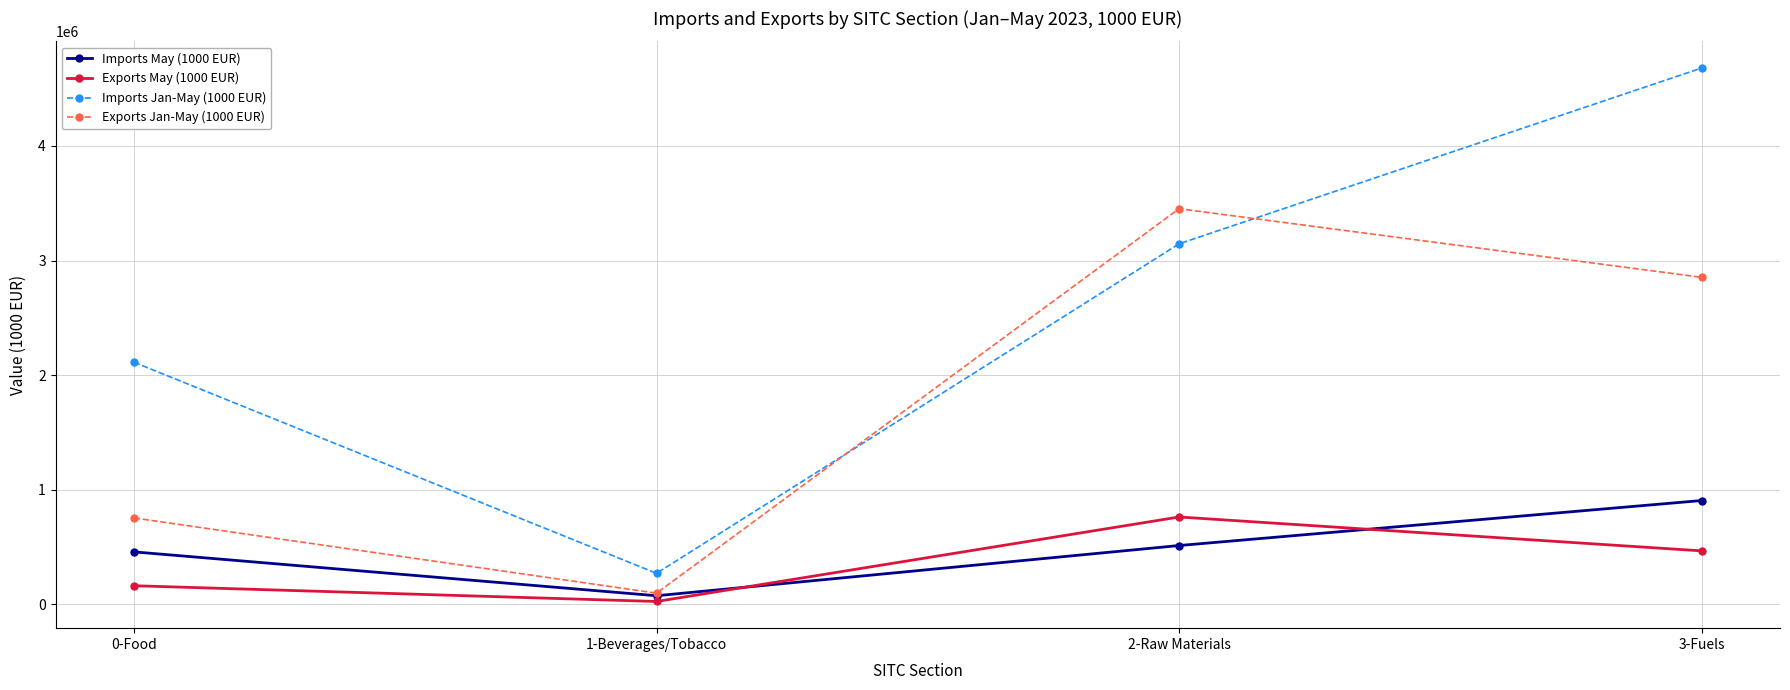

How many data points in Exports Jan-May (1000 EUR) are less than 2853443?

2